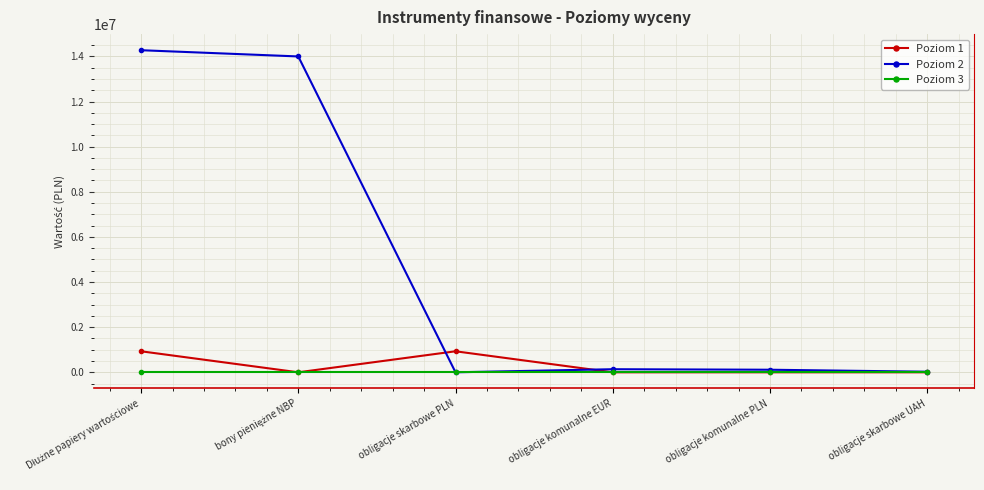

How many series are shown in this chart?

3